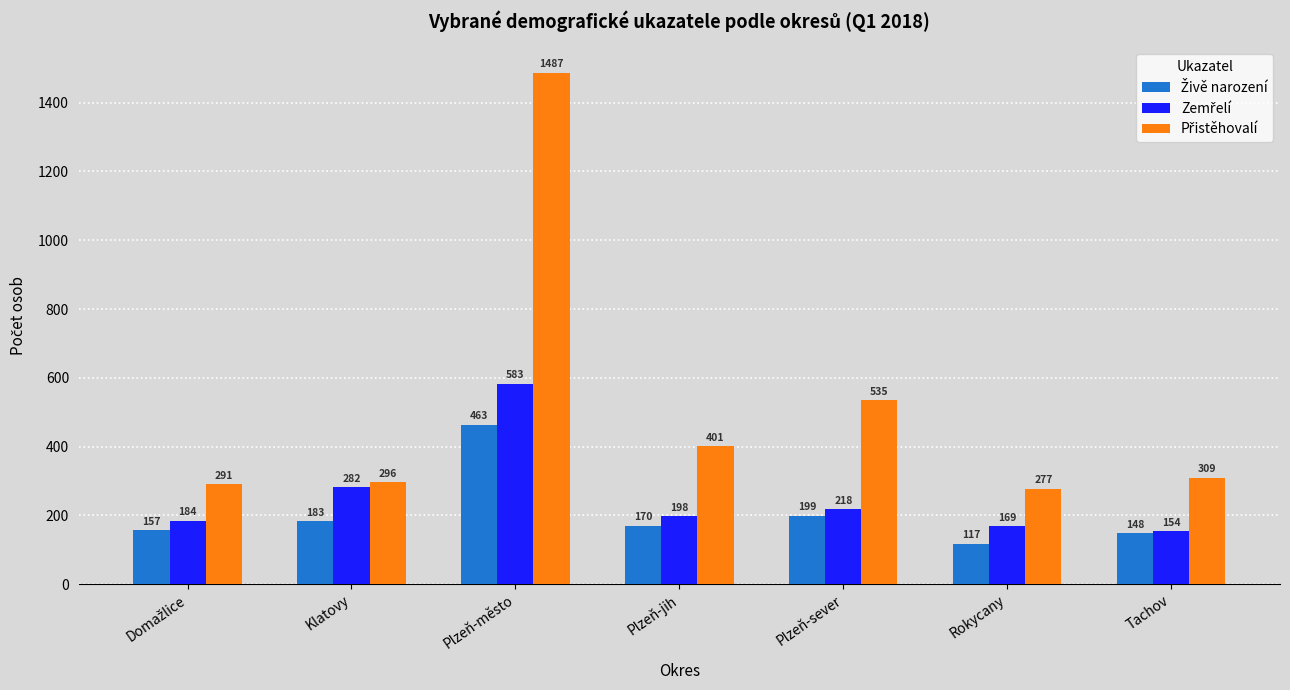

What is the difference between the highest and lowest values at Rokycany?

160